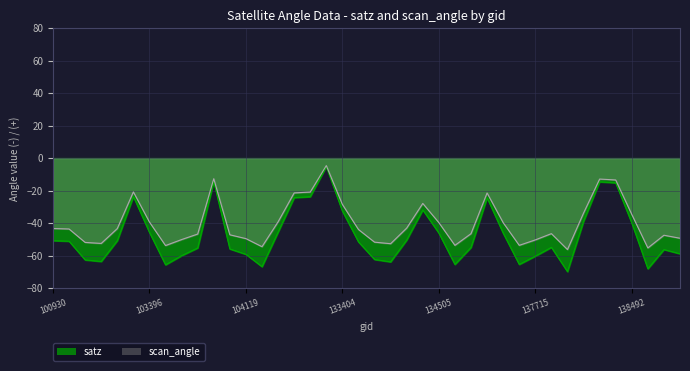

How many lines are shown in the chart?

2